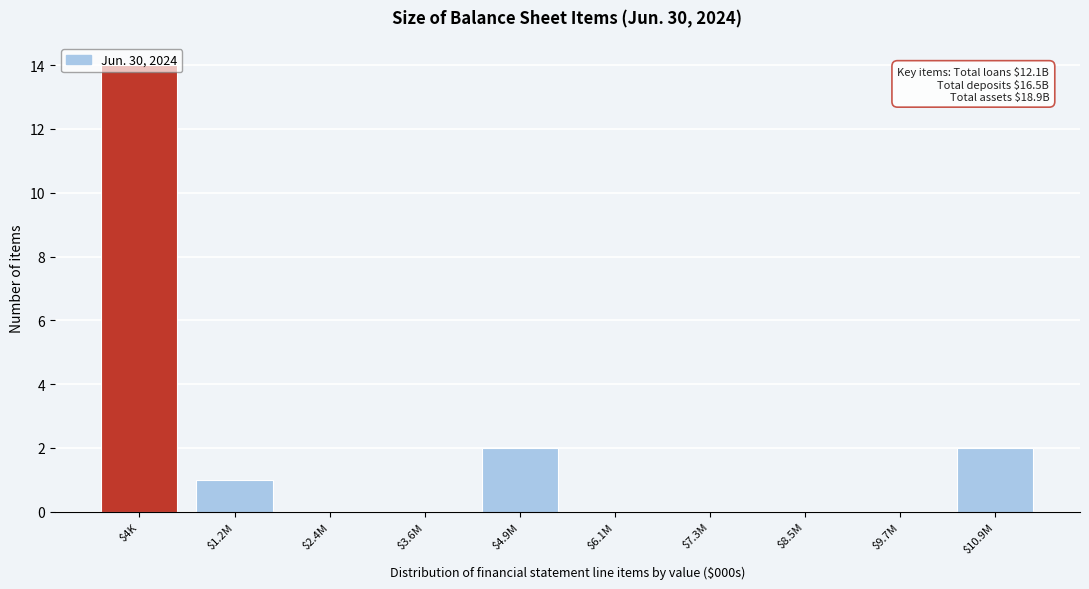

At which category does the chart reach its peak across all series?

$4K